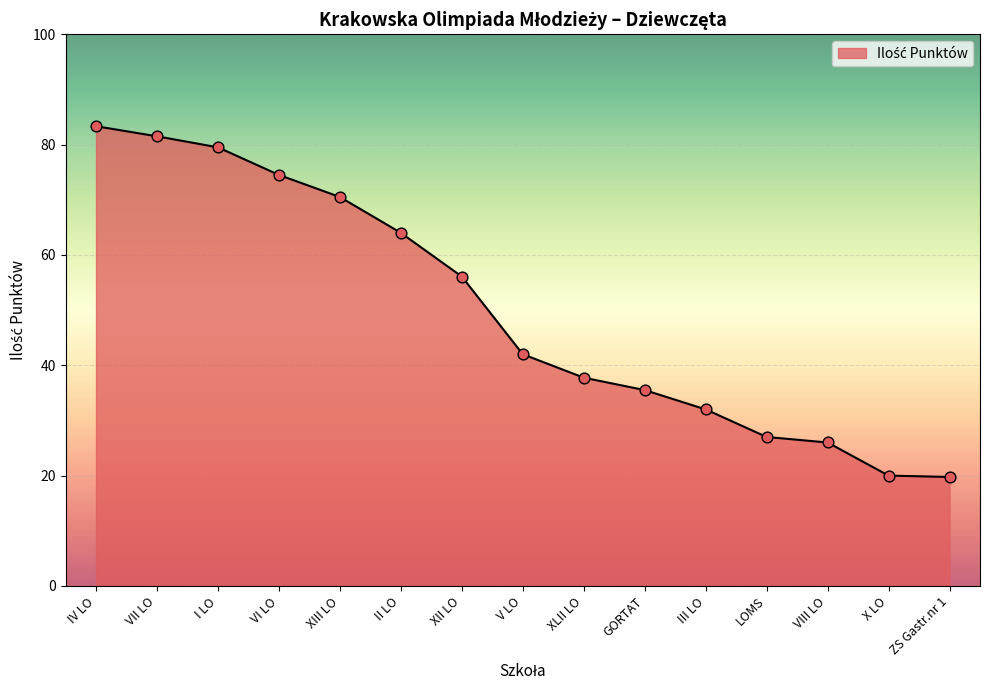

Between V LO and XLII LO, which is larger?

V LO